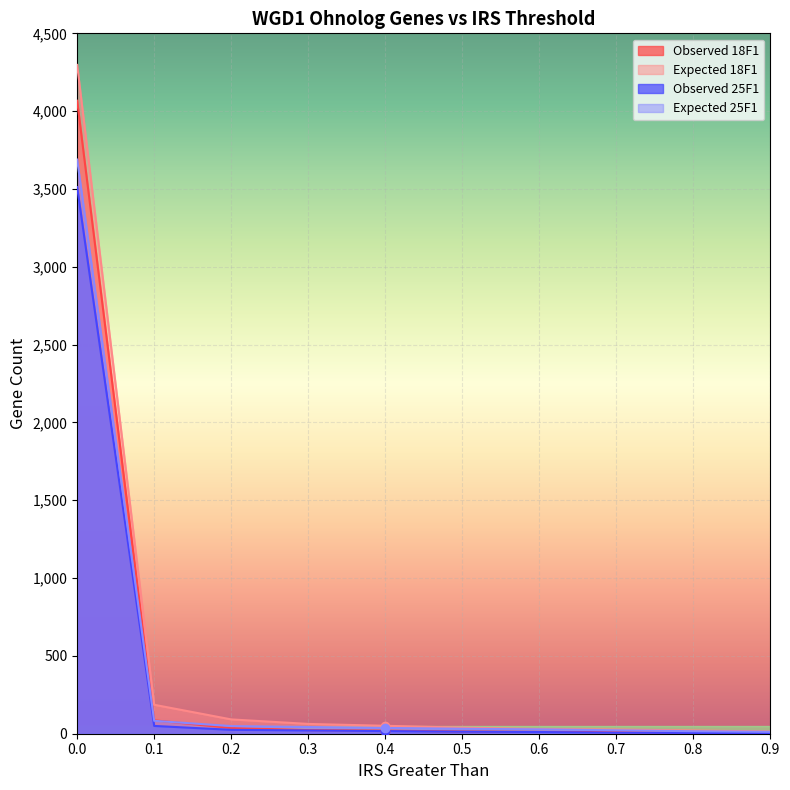

Rank the series at 0.5 from lowest to highest value.

Observed 25F1, Observed 18F1, Expected 25F1, Expected 18F1